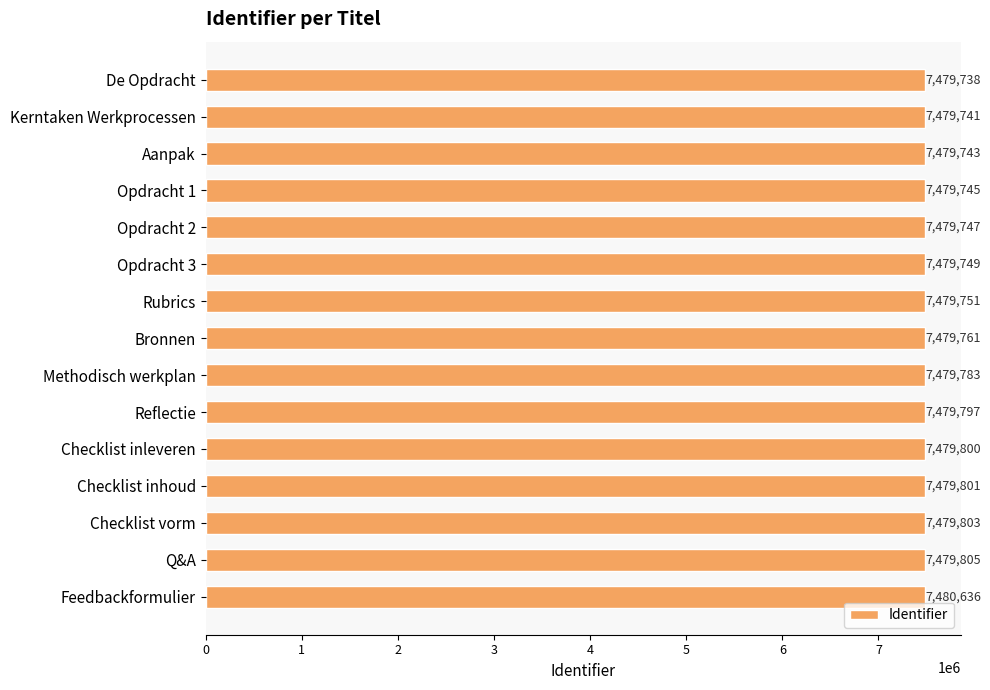

What is the difference between the maximum and minimum values?

898